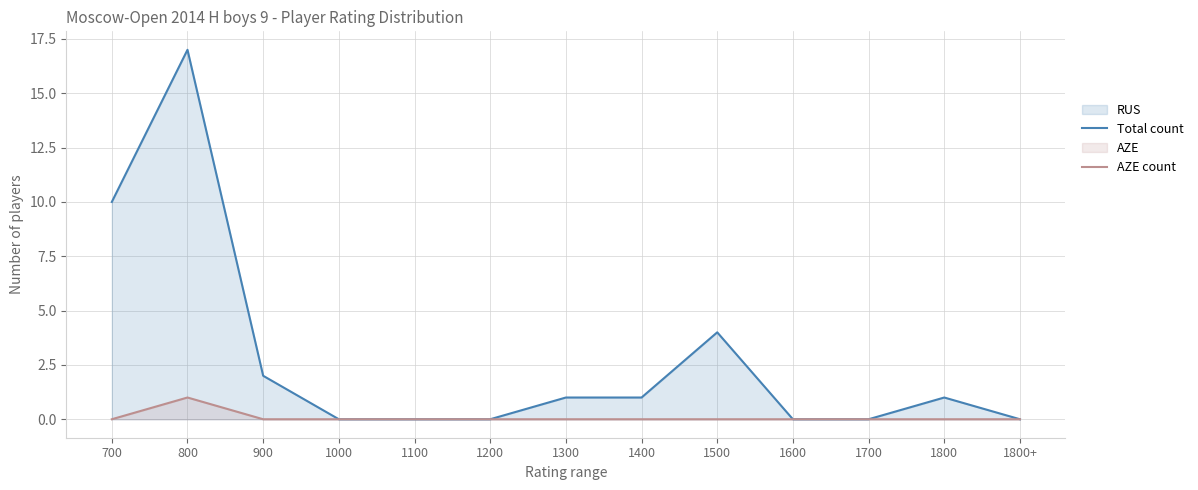

True or false: AZE count has a value of 0 at 1600.

False